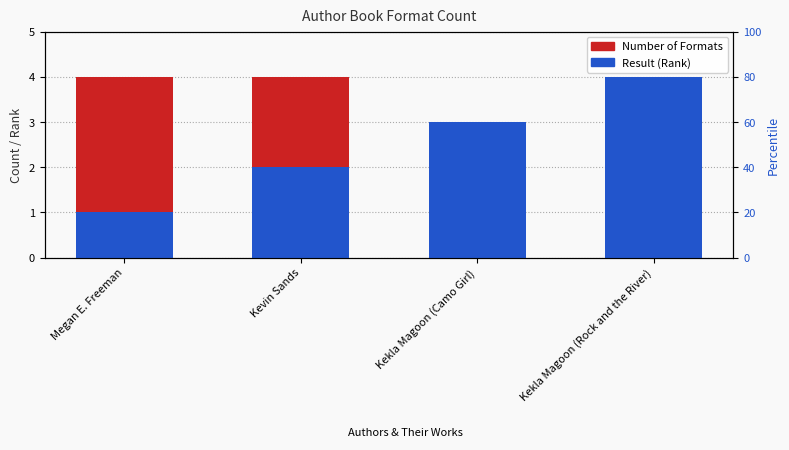

Which series changed the most between Kevin Sands and Kekla Magoon (Rock and the River)?

Result (Rank)